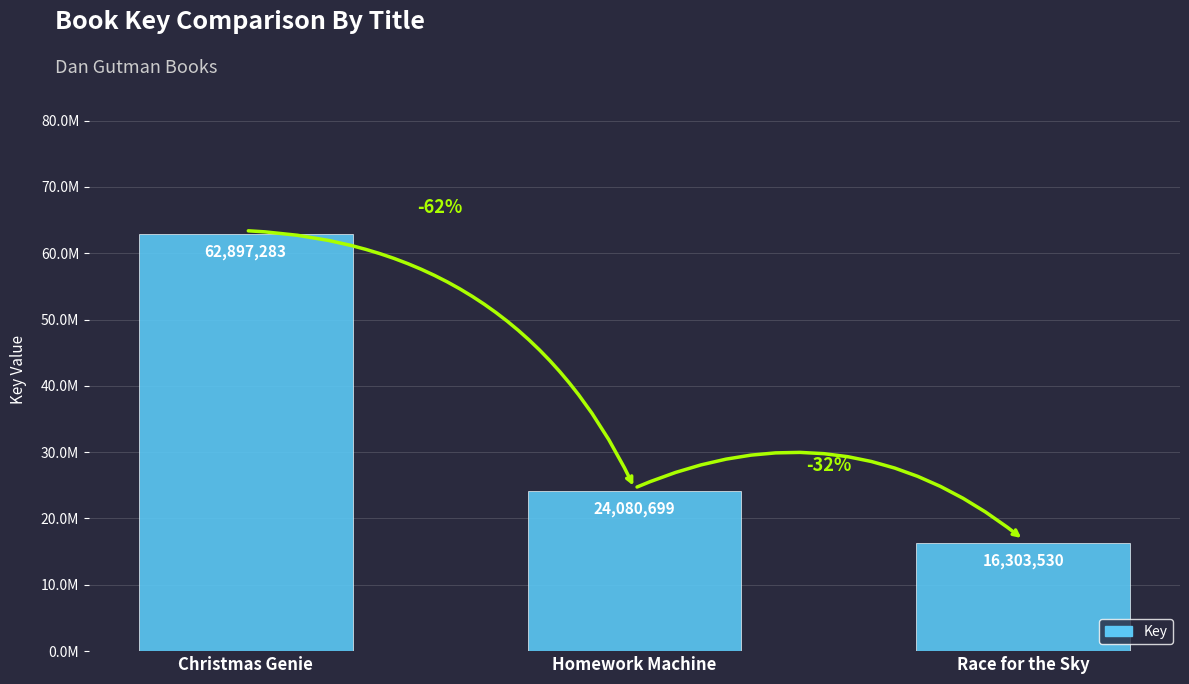

What is the approximate value at Race for the Sky, to the nearest 100?

16303500